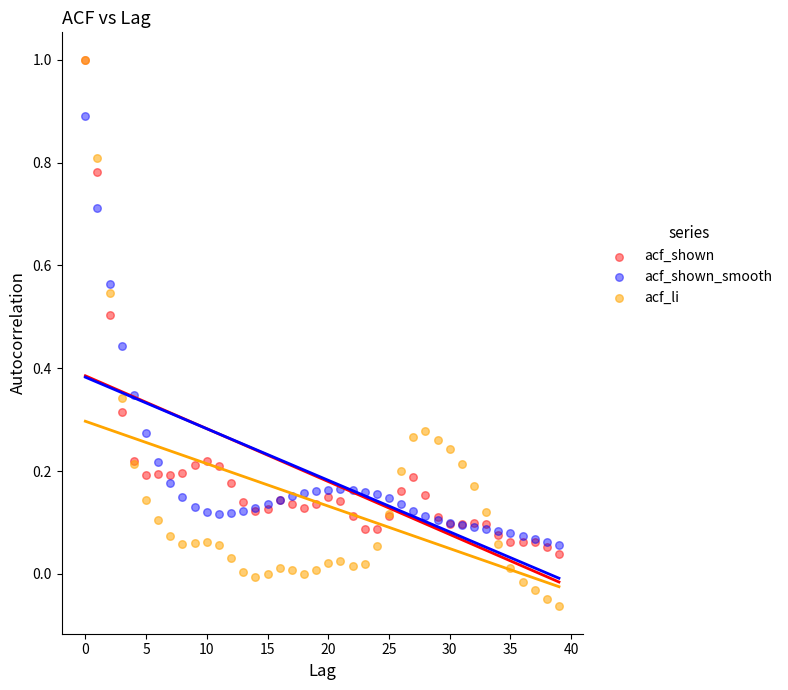

Which series has the largest Y range (max minus min)?

acf_li